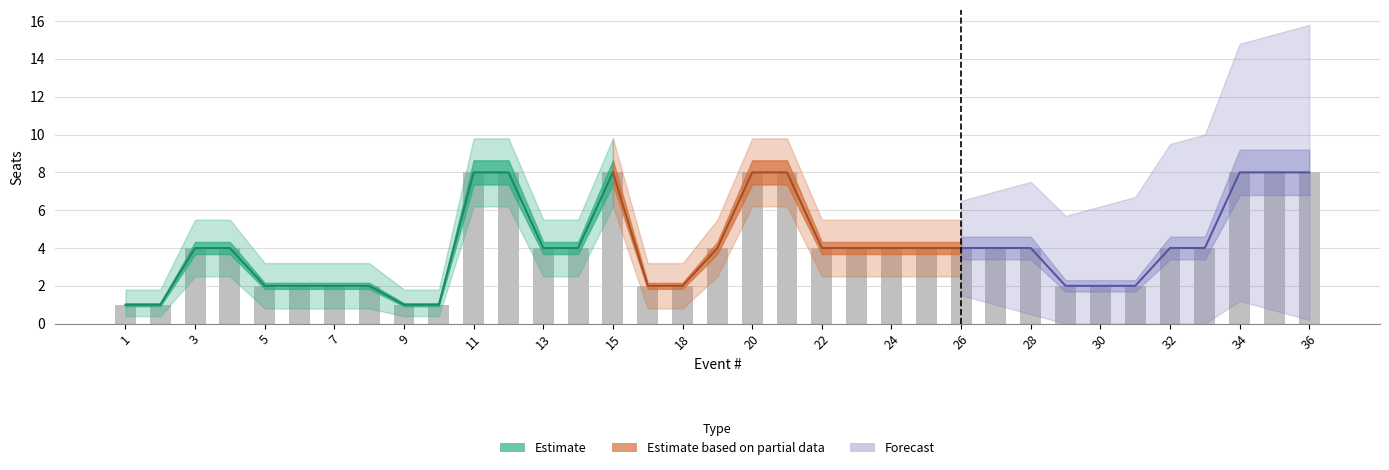

What is the difference between the Seats_upper values at 2 and 7?

1.4